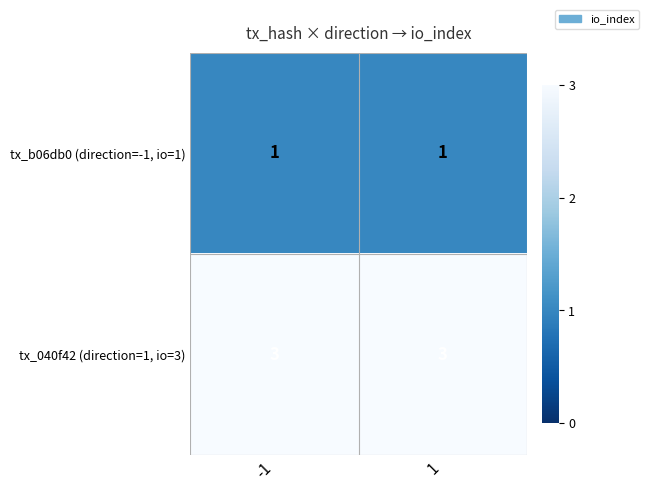

True or false: tx_040f42 (direction=1, io=3) has a value of 3 at 1.

True